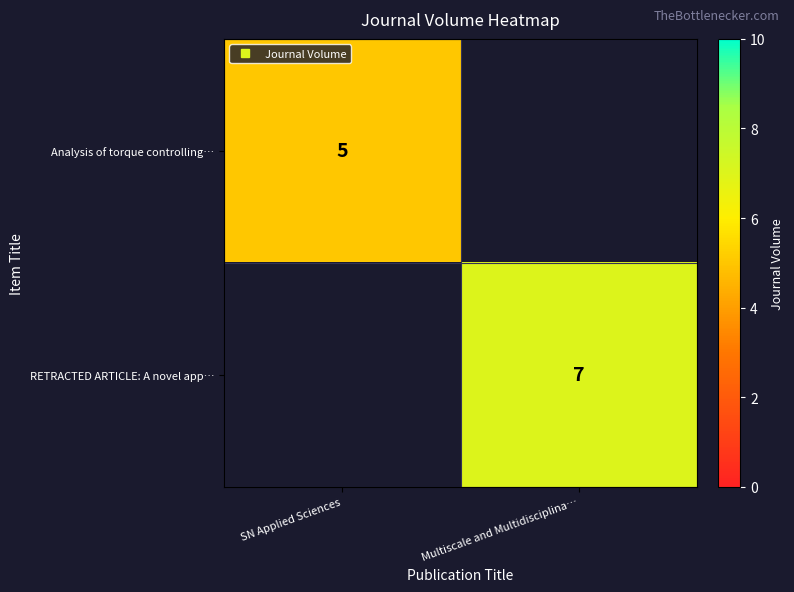

List the series in order of their overall mean, highest first.

RETRACTED ARTICLE: A novel app…, Analysis of torque controlling…